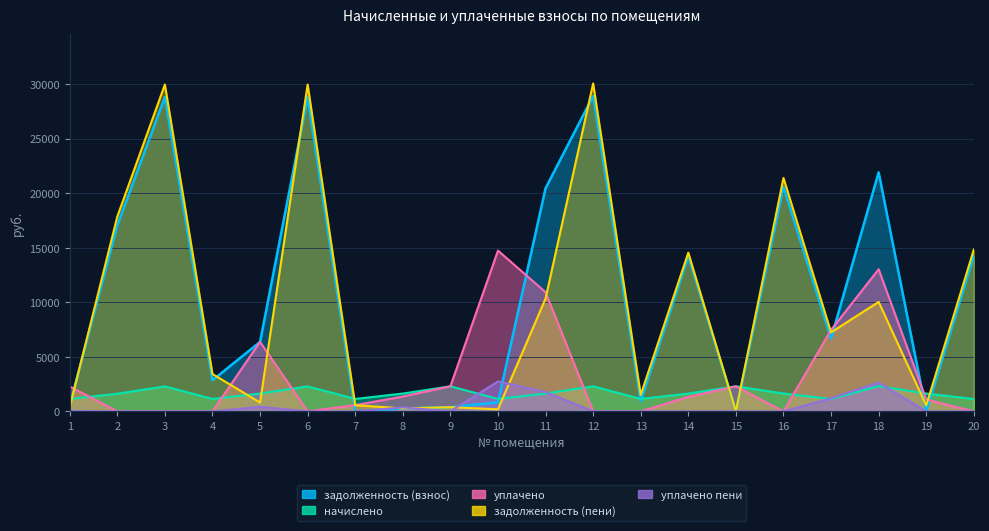

Reading right to left, list all the values displayed in this chart.

задолженность (взнос): 20=14270.1	19=0.0	18=21921.4	17=6680.4	16=20596.0	15=0.0	14=14251.9	13=952.2	12=28932.4	11=20466.8	10=829.4	9=383.1	8=272.0	7=0.0	6=28834.4	5=6370.5	4=2856.1	3=28834.4	2=17063.0	1=563.0
начислено: 20=1134.9	19=1638.0	18=2320.5	17=1134.9	16=1638.0	15=2301.0	14=1634.1	13=1142.7	12=2301.0	11=1634.1	10=1142.7	9=2301.0	8=1634.1	7=1142.7	6=2293.2	5=1634.1	4=1142.7	3=2293.2	2=1618.5	1=1142.7
уплачено: 20=0.0	19=1092.0	18=13038.9	17=7472.9	16=0.0	15=2299.0	14=1328.0	13=0.0	12=0.0	11=10930.7	10=14749.0	9=2301.0	8=1361.1	7=572.0	6=0.0	5=6377.5	4=0.0	3=0.0	2=0.0	1=2286.4
задолженность (пени): 20=14837.6	19=545.4	18=10042.7	17=7247.9	16=21415.0	15=0.0	14=14558.9	13=1523.6	12=30082.9	11=10353.2	10=190.4	9=383.6	8=273.0	7=570.8	6=29981.0	5=810.1	4=3427.5	3=29981.0	2=17872.3	1=380.9
уплачено пени: 20=0.0	19=0.0	18=2641.3	17=1202.3	16=0.0	15=0.0	14=0.0	13=0.0	12=0.0	11=1779.6	10=2742.7	9=0.0	8=363.9	7=0.0	6=0.0	5=414.5	4=0.0	3=0.0	2=0.0	1=40.6